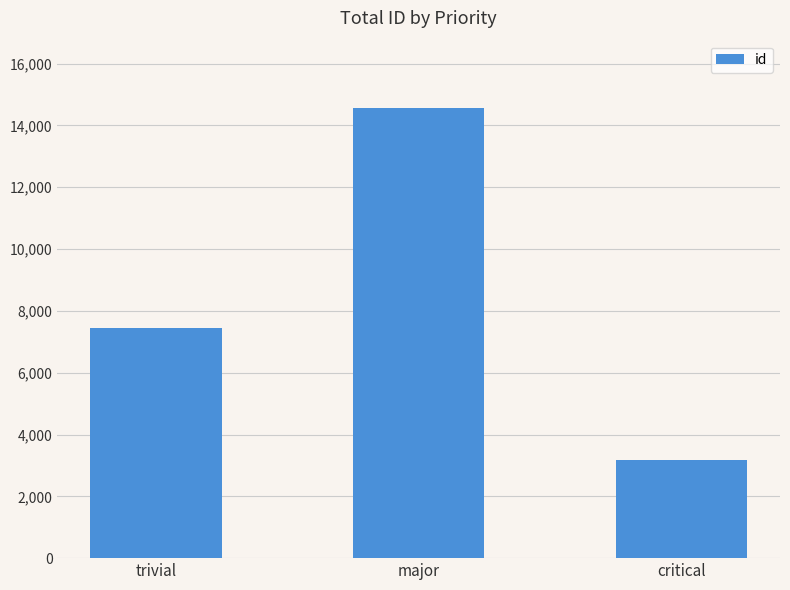

What is the label of the 2nd bar from the left?

major